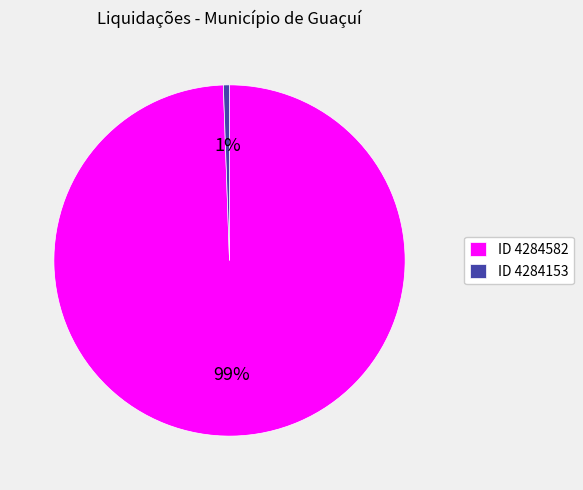

To the nearest percent, what percentage of the pie is ID 4284153?

1%